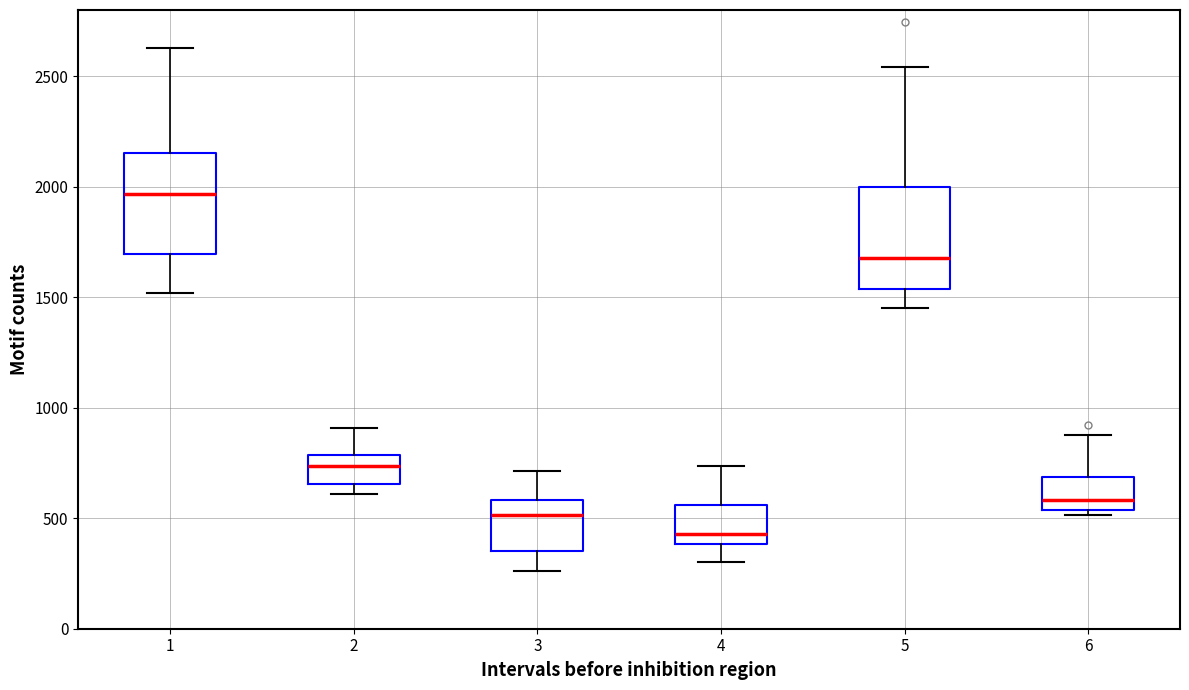

Reading left to right, transcribe this box plot: for each box, give where its median line is, the range the box spans, and where its two whiskers end, as read against the y-axis. The values are not printed on the chart, so give them approximately, as read against the axis.

1: median 1950, box 1700 to 2150, whiskers 1500 to 2650
2: median 750, box 650 to 800, whiskers 600 to 900
3: median 500, box 350 to 600, whiskers 250 to 700
4: median 450, box 400 to 550, whiskers 300 to 750
5: median 1700, box 1550 to 2000, whiskers 1450 to 2550
6: median 600, box 550 to 700, whiskers 500 to 900